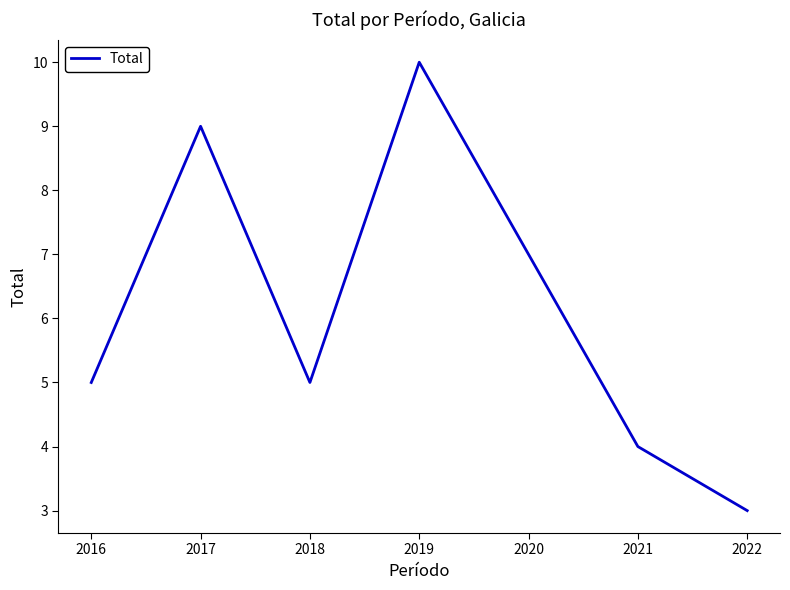

What is the average value?

6